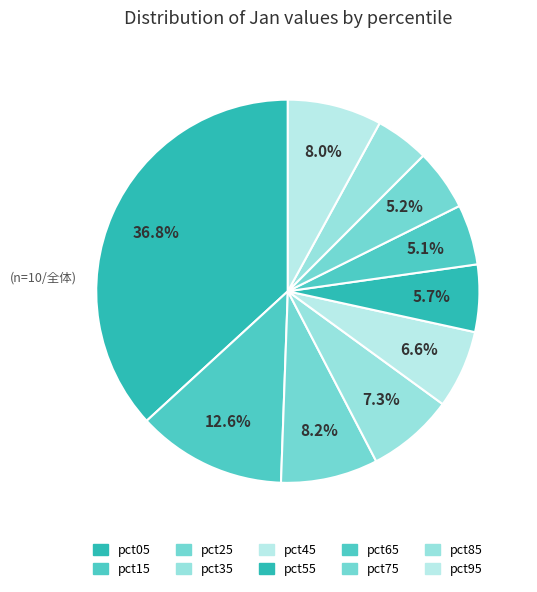

Which category has the smallest portion of the pie?

pct85